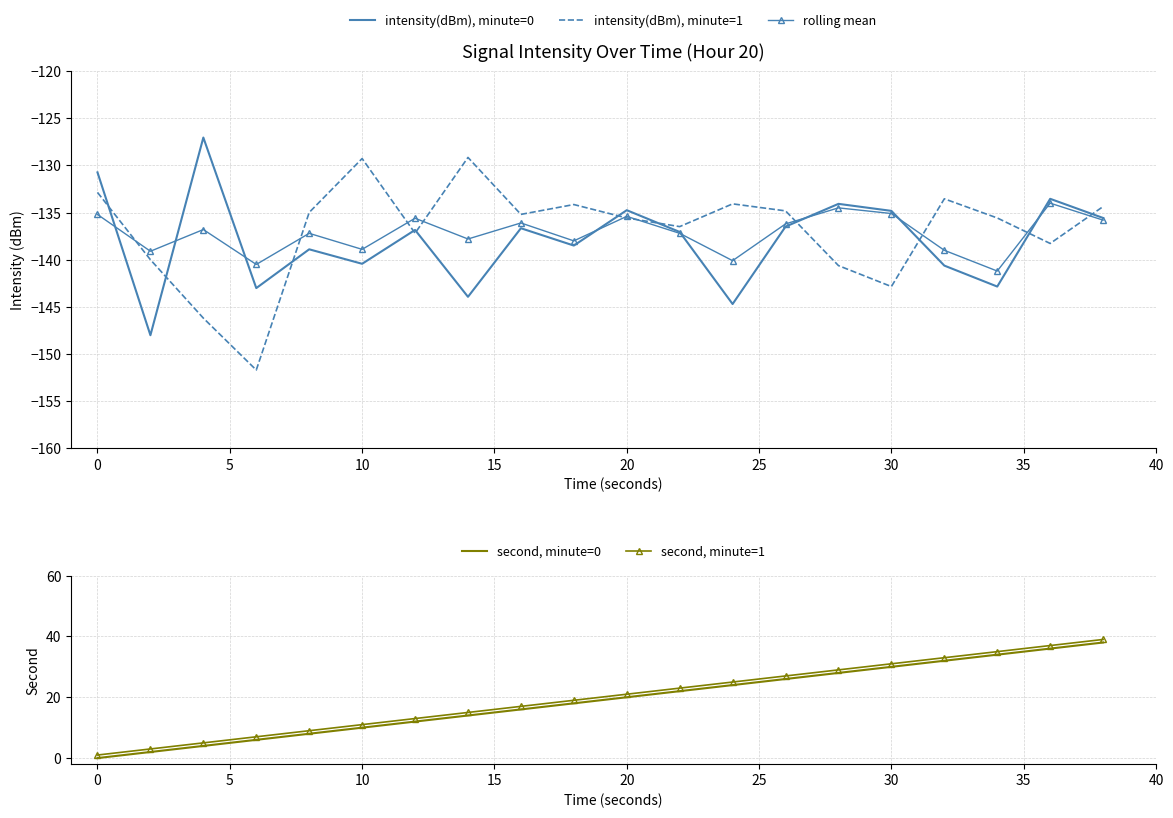

How many intersections are there between intensity(dBm), minute=0 and rolling mean?

8